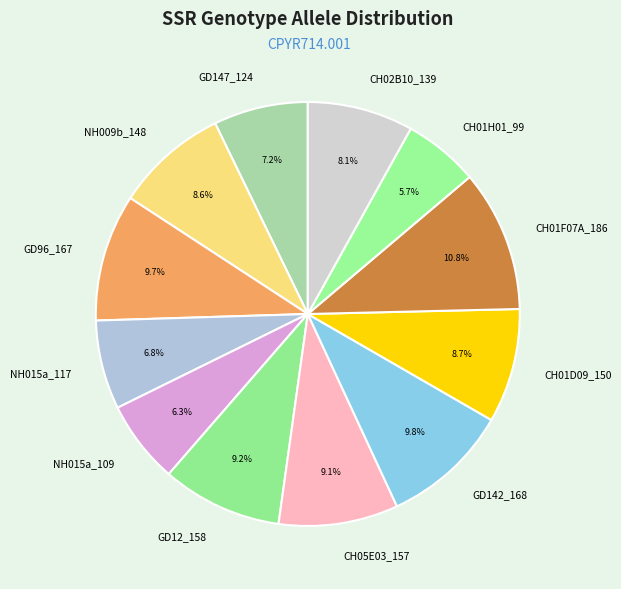

To the nearest percent, what is the difference between the GD147_124 and CH01F07A_186 slice percentages?

4%